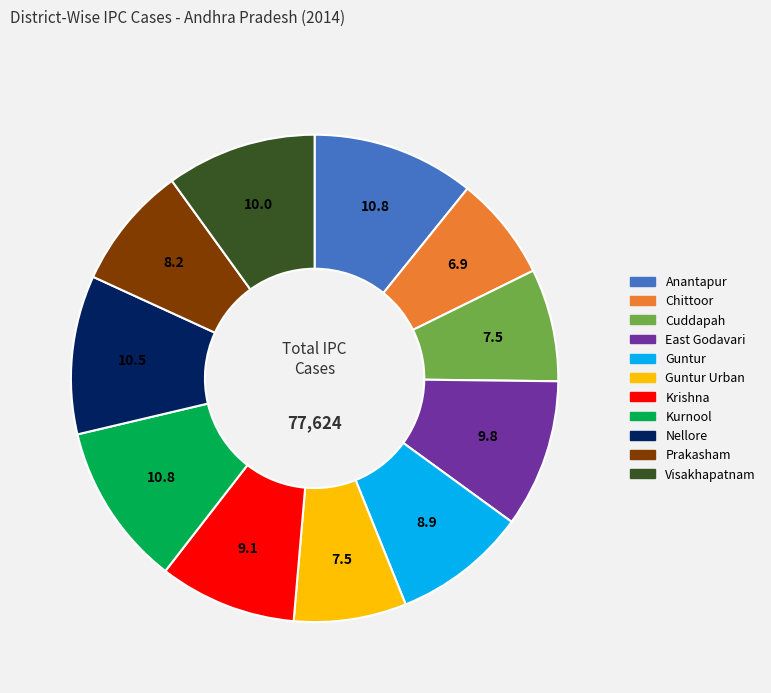

Does any single category account for the majority?

No